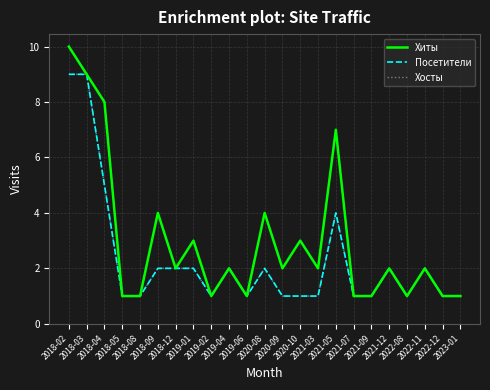

True or false: Хиты and Посетители cross at least once.

False